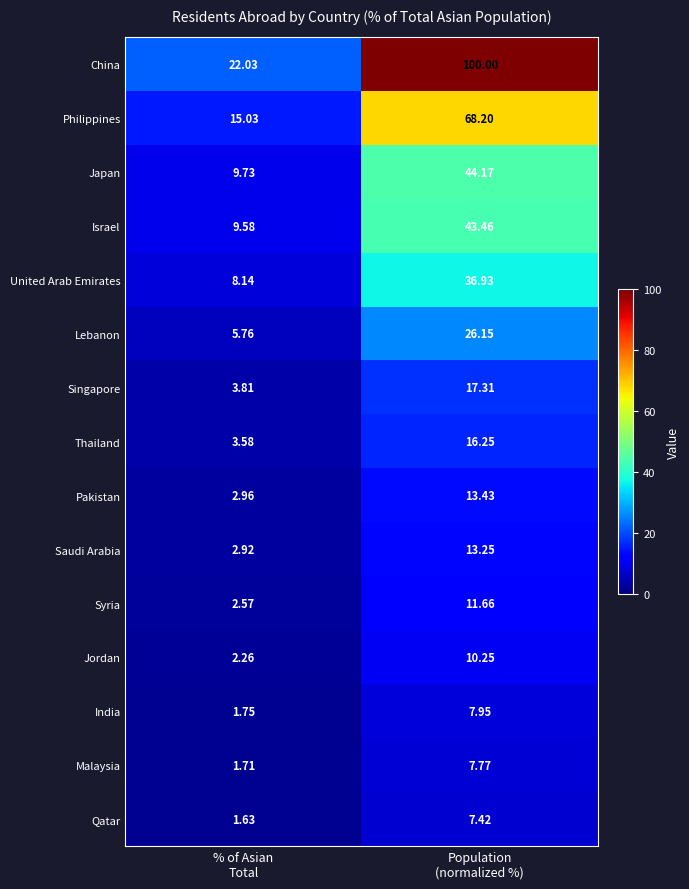

Which series has the largest range (max minus min)?

China